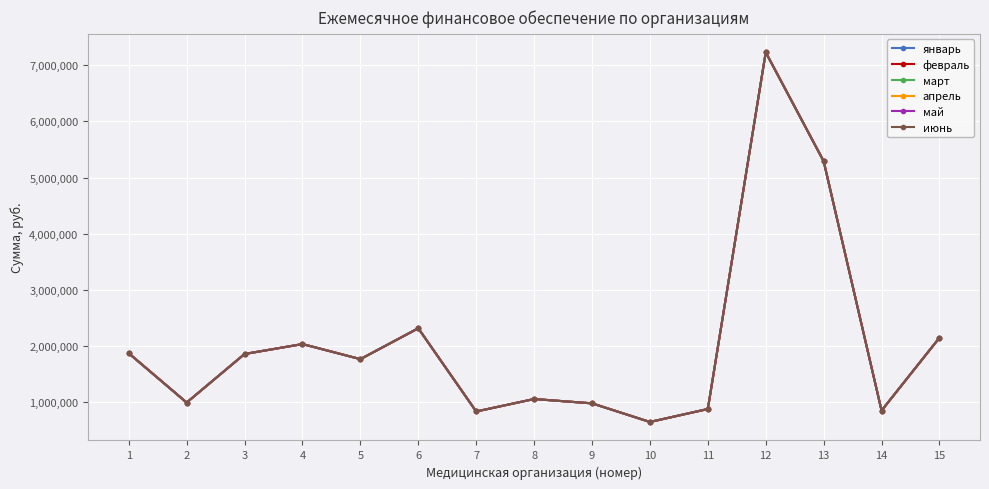

How many lines are shown in the chart?

6